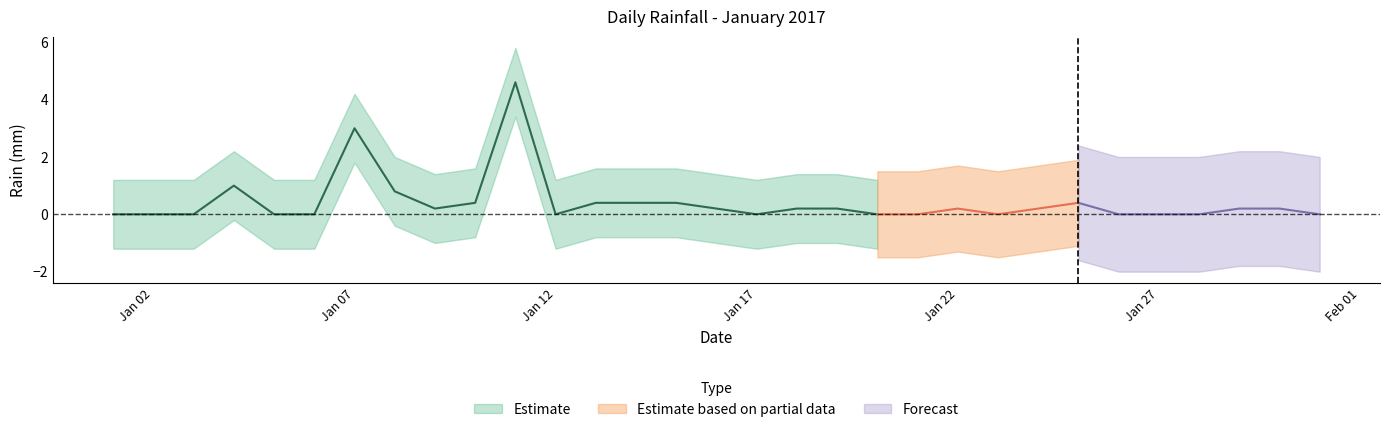

Which label corresponds to the smallest value in the chart?

2017-01-01